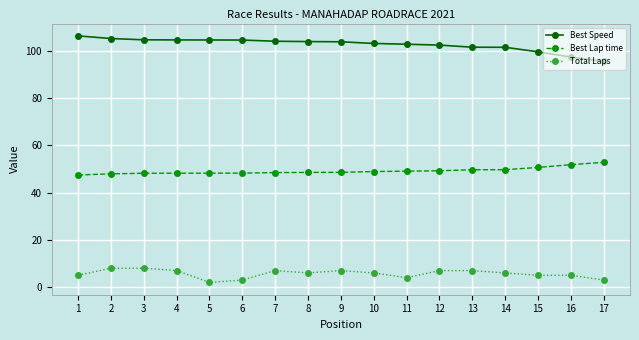

The value of Best Speed at 8 is 103.9. True or false?

True